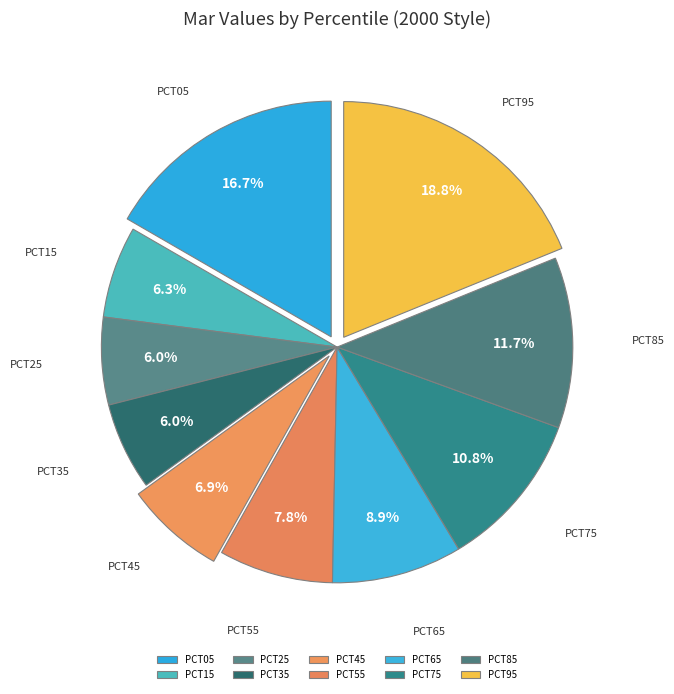

How many slices are in this pie chart?

10